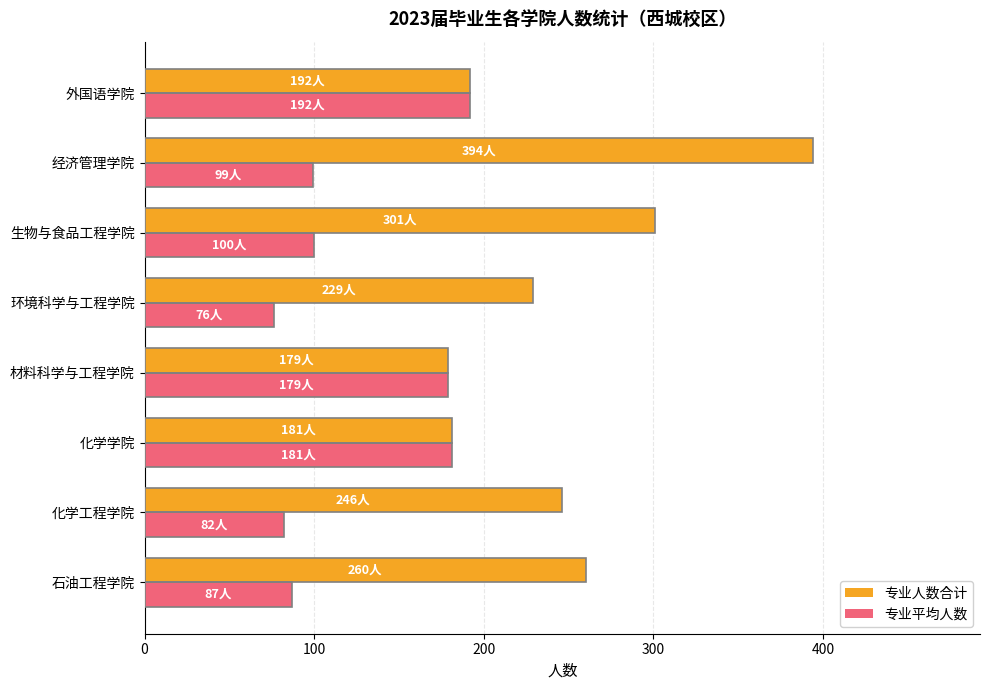

What value does the 专业平均人数 series have at 材料科学与工程学院, to the nearest 10?

180